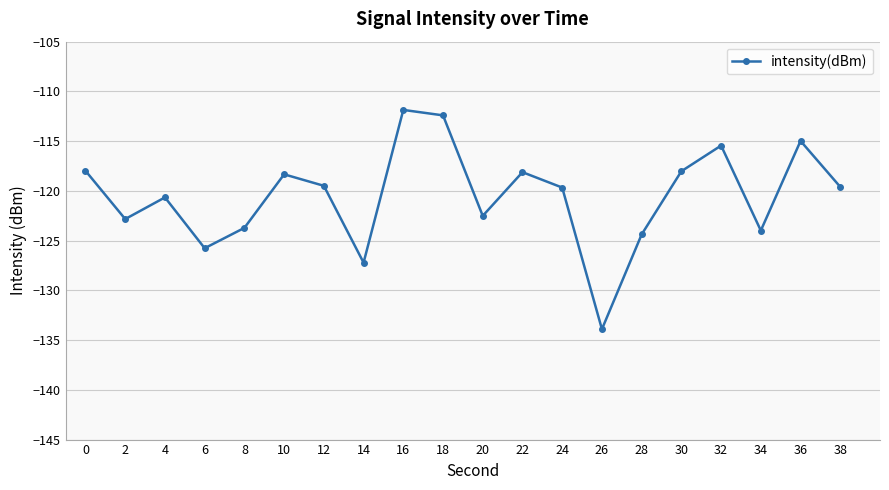

How many distinct data groups are displayed?

1